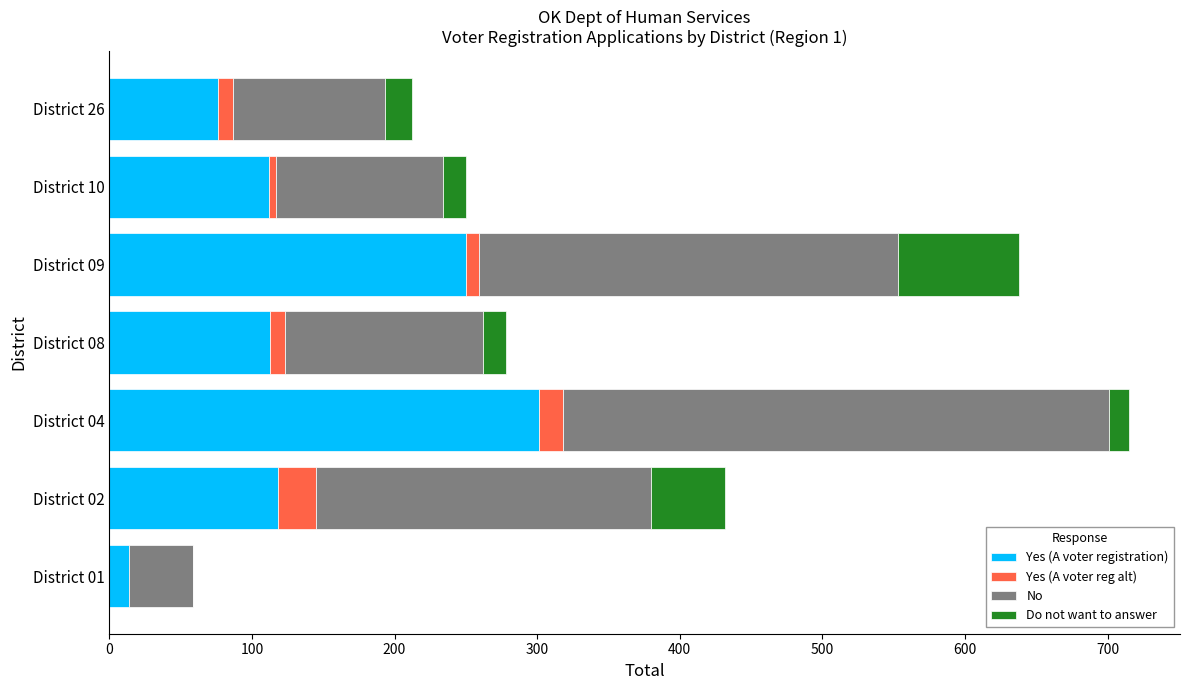

What is the highest value of the Yes (A voter registration) series?

301